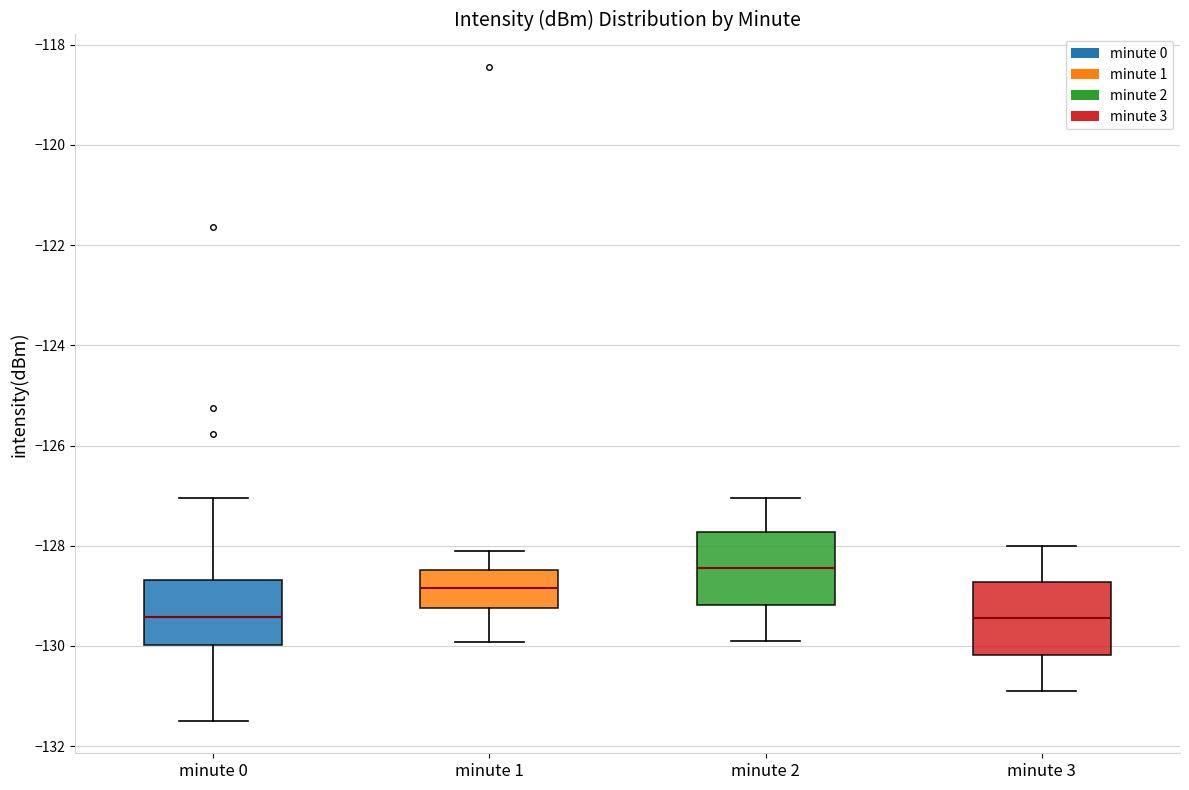

Where does the lower whisker of the box for minute 1 end on the y-axis? The values are not printed on the chart, so give them approximately, as read against the axis.

-130.0